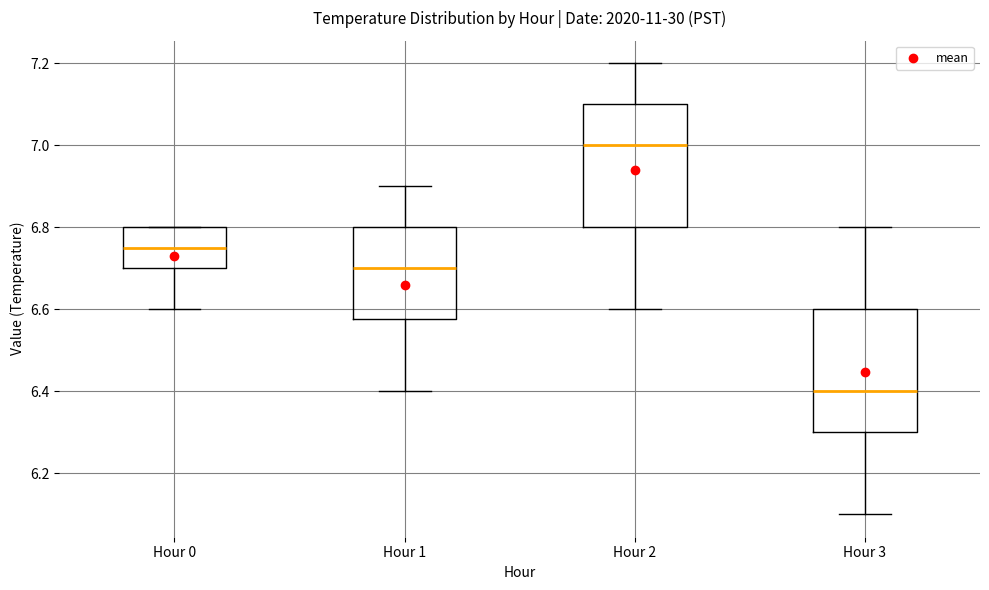

Reading left to right, transcribe this box plot: for each box, give where its median line is, the range the box spans, and where its two whiskers end, as read against the y-axis. The values are not printed on the chart, so give them approximately, as read against the axis.

Hour 0: median 6.76, box 6.70 to 6.80, whiskers 6.60 to 6.80
Hour 1: median 6.70, box 6.58 to 6.80, whiskers 6.40 to 6.90
Hour 2: median 7.00, box 6.80 to 7.10, whiskers 6.60 to 7.20
Hour 3: median 6.40, box 6.30 to 6.60, whiskers 6.10 to 6.80